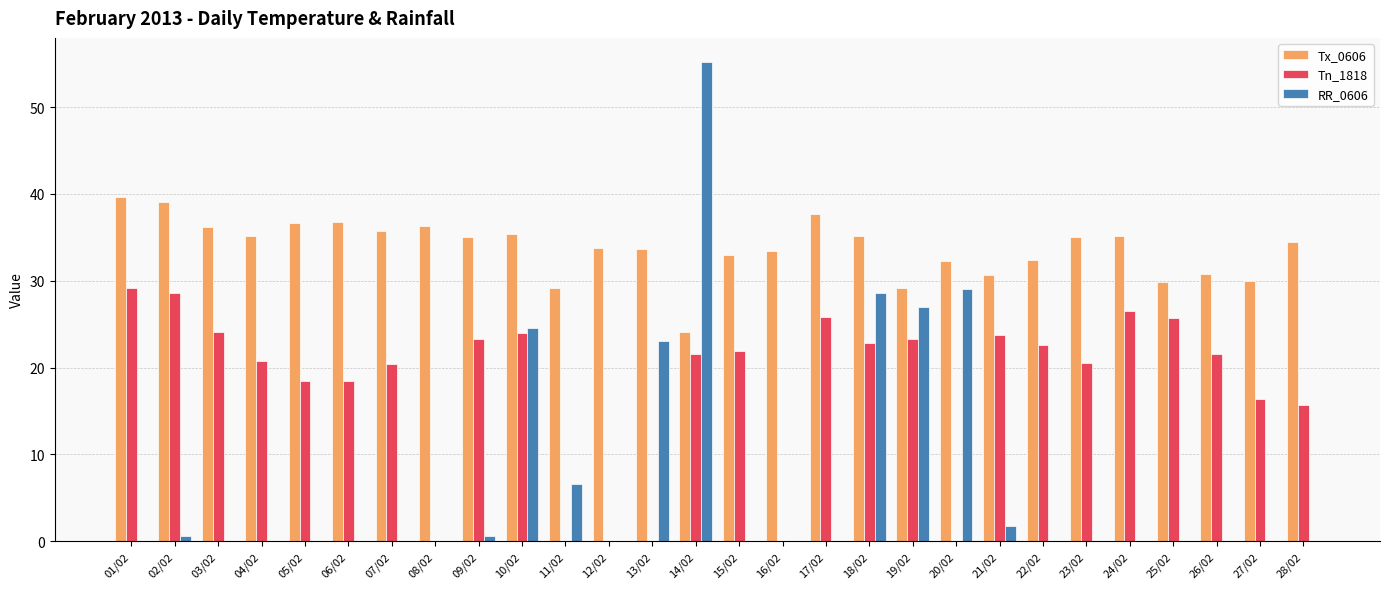

Is the value of Tn_1818 at 17/02 greater than the value of Tx_0606 at 13/02?

No